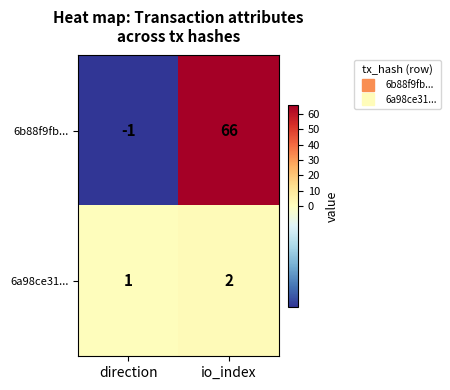

Which series has the largest total across all categories?

6b88f9fb...